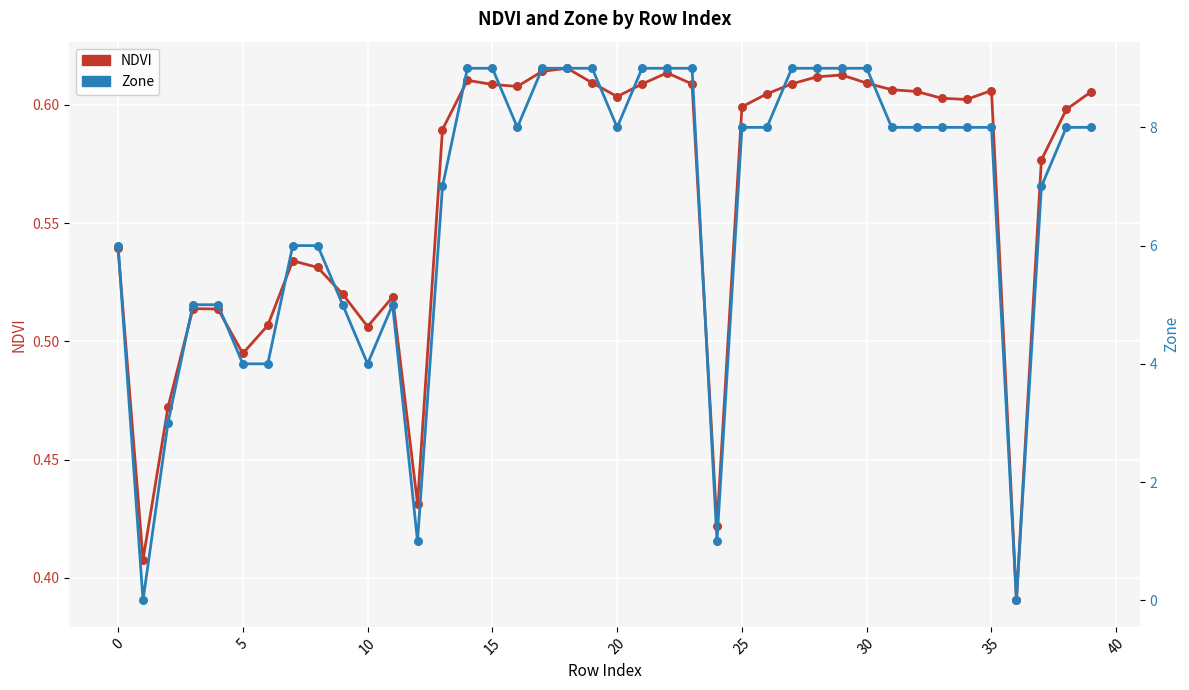

Which series contains the highest Y value?

Zone